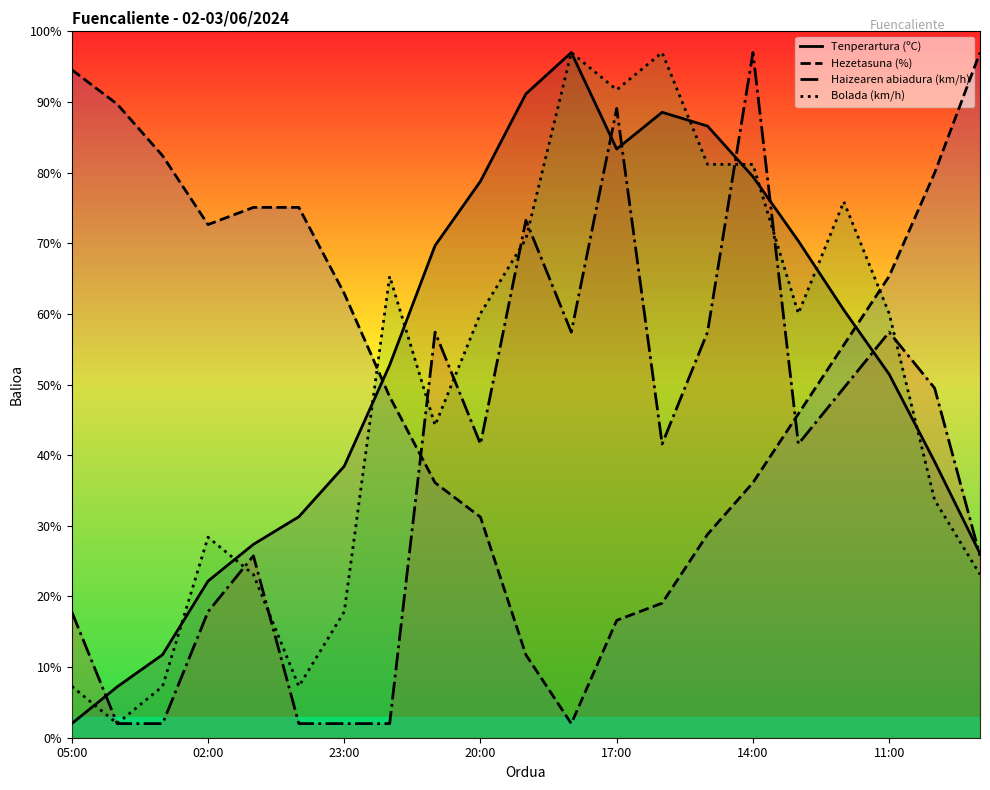

Is it true that Bolada (km/h) equals 4.5 at 23:00?

False